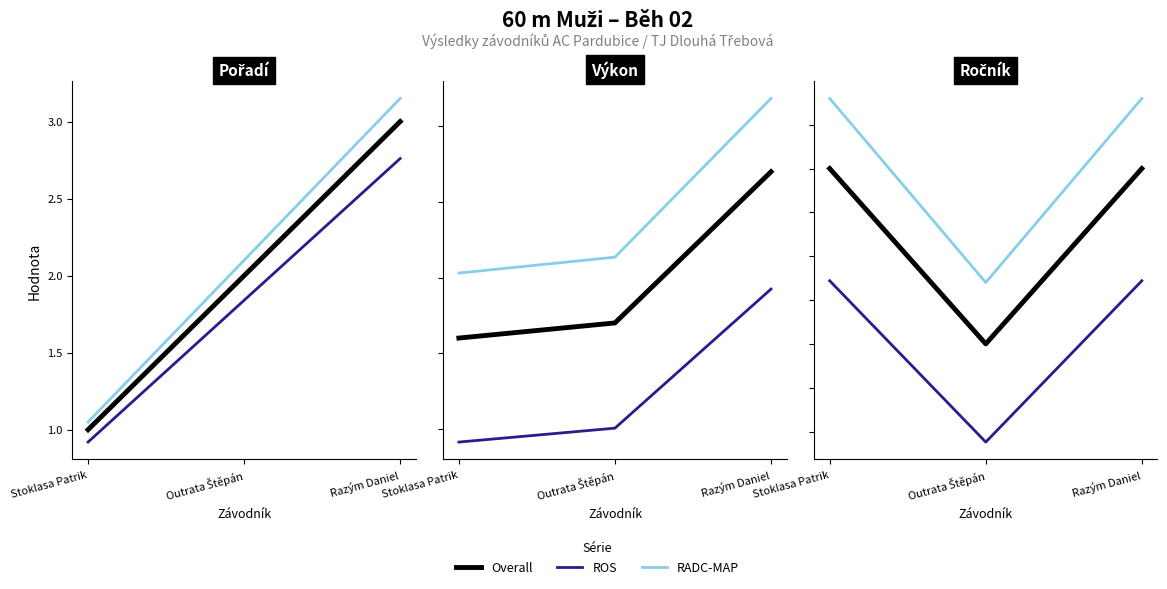

What is the sum of the ROS values at Stoklasa Patrik and Razým Daniel?

14.7